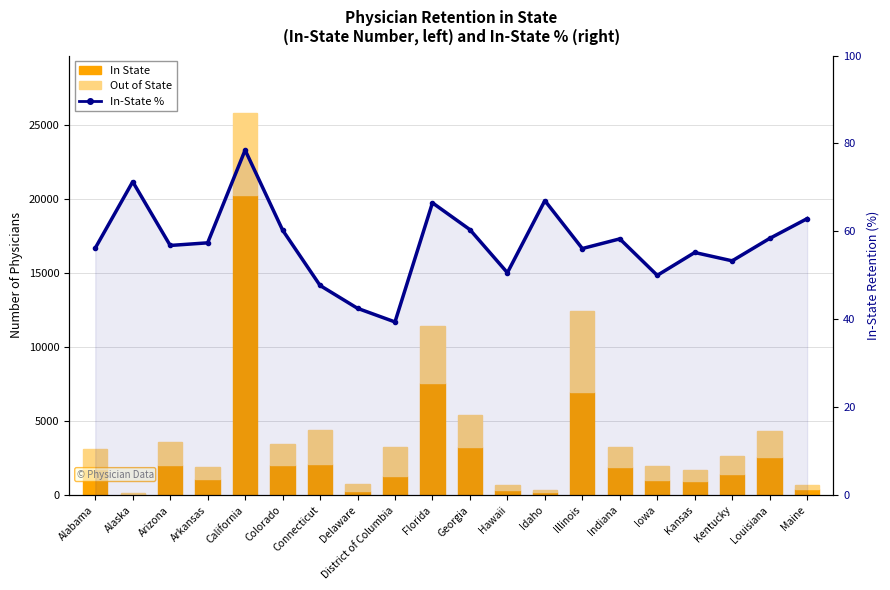

Reading left to right, what are all the values shown in this chart?

In State: Alabama=1755.0	Alaska=82.0	Arizona=2050.0	Arkansas=1098.0	California=20290.0	Colorado=2069.0	Connecticut=2097.0	Delaware=308.0	District of Columbia=1273.0	Florida=7610.0	Georgia=3282.0	Hawaii=356.0	Idaho=219.0	Illinois=6977.0	Indiana=1914.0	Iowa=996.0	Kansas=946.0	Kentucky=1425.0	Louisiana=2546.0	Maine=432.0
Out of State: Alabama=1368.0	Alaska=33.0	Arizona=1561.0	Arkansas=816.0	California=5544.0	Colorado=1362.0	Connecticut=2299.0	Delaware=416.0	District of Columbia=1962.0	Florida=3837.0	Georgia=2148.0	Hawaii=347.0	Idaho=108.0	Illinois=5463.0	Indiana=1371.0	Iowa=995.0	Kansas=767.0	Kentucky=1249.0	Louisiana=1811.0	Maine=255.0
In-State %: Alabama=56.2	Alaska=71.3	Arizona=56.8	Arkansas=57.4	California=78.5	Colorado=60.3	Connecticut=47.7	Delaware=42.5	District of Columbia=39.4	Florida=66.5	Georgia=60.4	Hawaii=50.6	Idaho=67.0	Illinois=56.1	Indiana=58.3	Iowa=50.0	Kansas=55.2	Kentucky=53.3	Louisiana=58.4	Maine=62.9